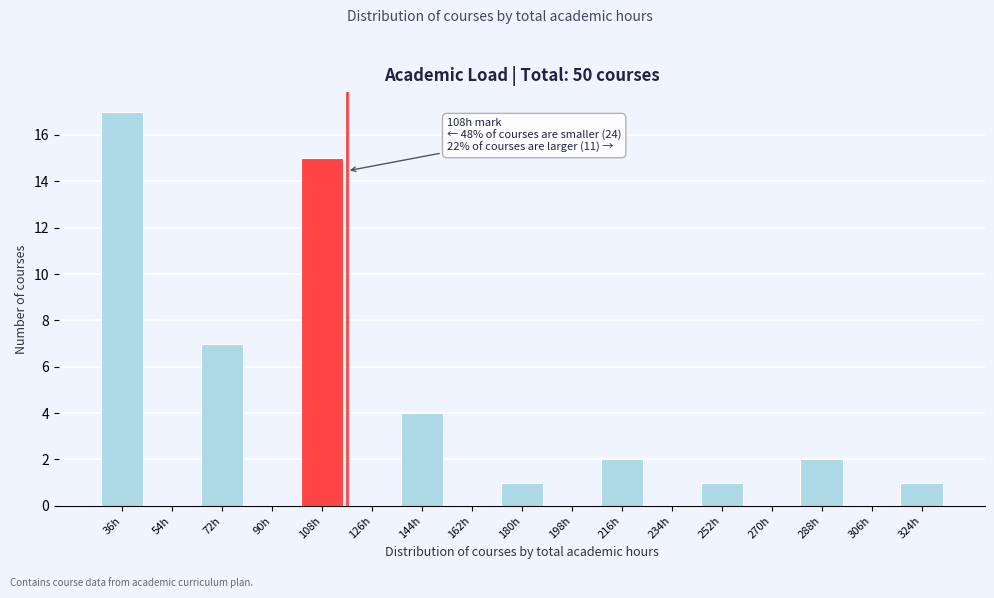

Reading left to right, extract all data points from this chart.

36h=17	54h=0	72h=7	90h=0	108h=15	126h=0	144h=4	162h=0	180h=1	198h=0	216h=2	234h=0	252h=1	270h=0	288h=2	306h=0	324h=1